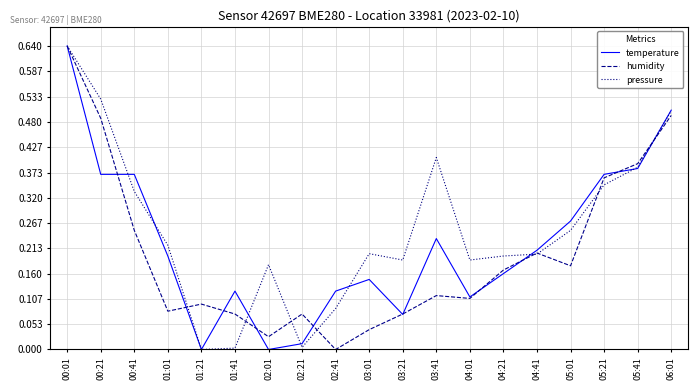

Between 01:01 and 01:41, which series saw the biggest shift?

pressure